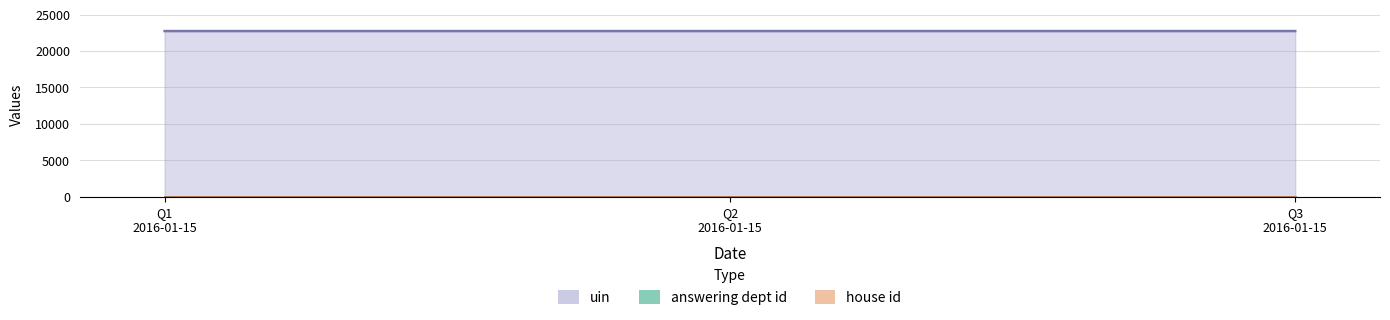

At 2016-01-15, list the series in order from smallest to largest.

house id, answering dept id, uin